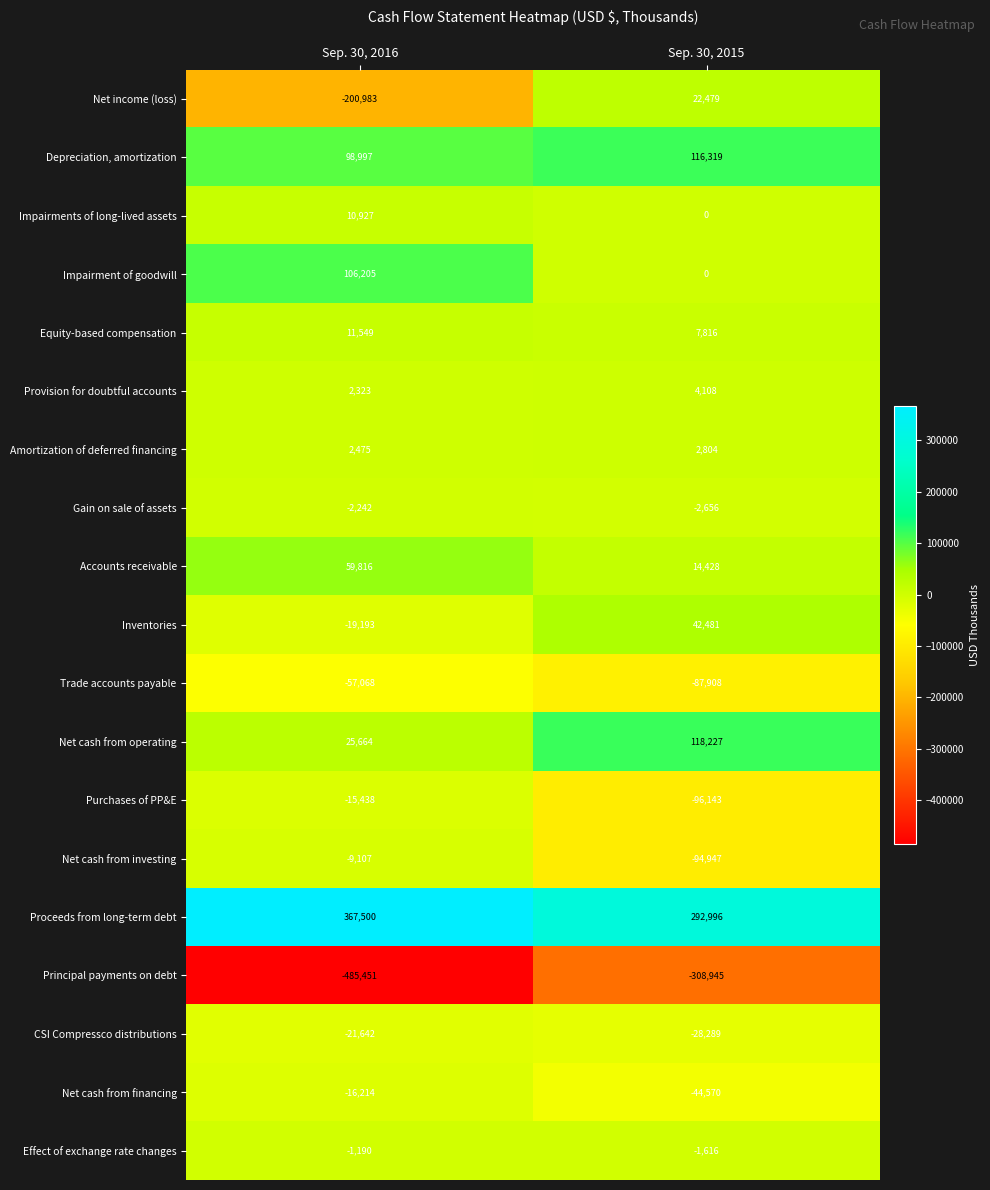

Read the Amortization of deferred financing value at Sep. 30, 2016, to the nearest 10.

2480